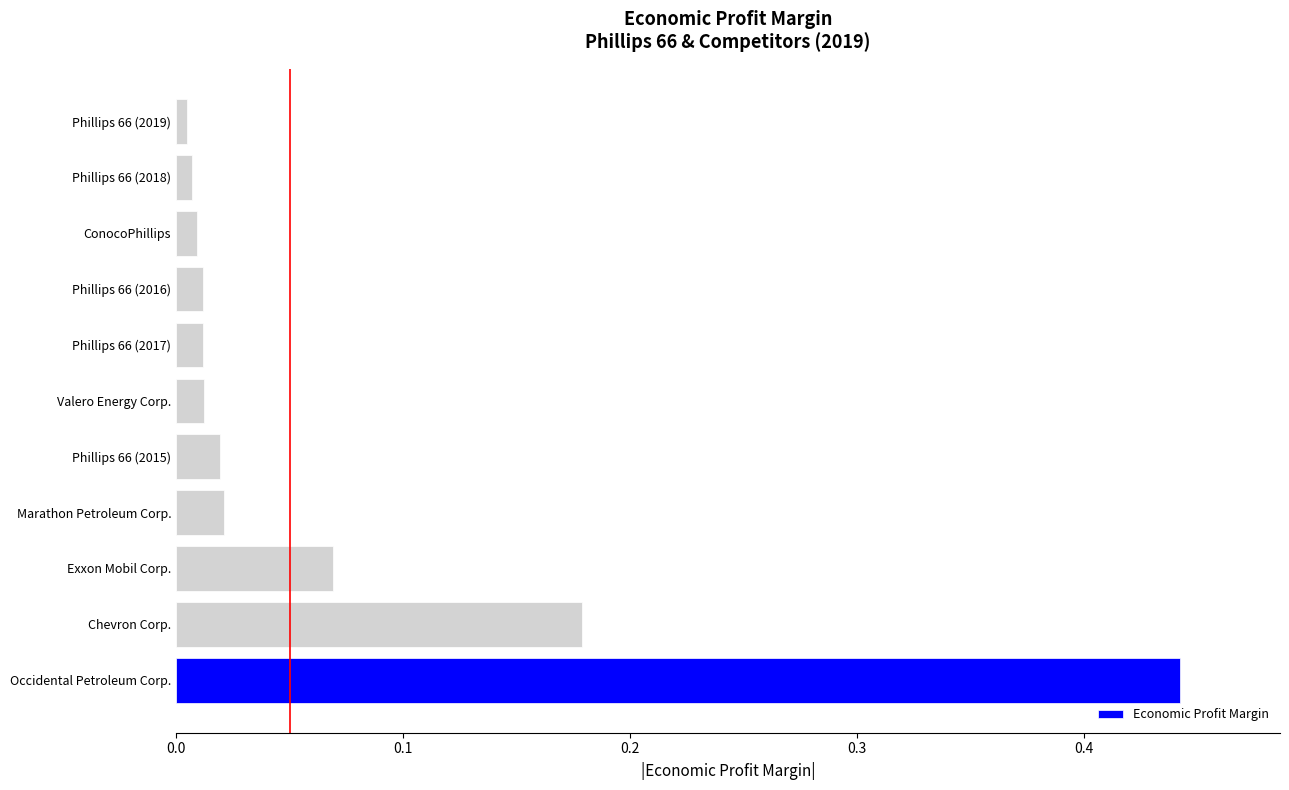

What is the sum of all values?

0.8